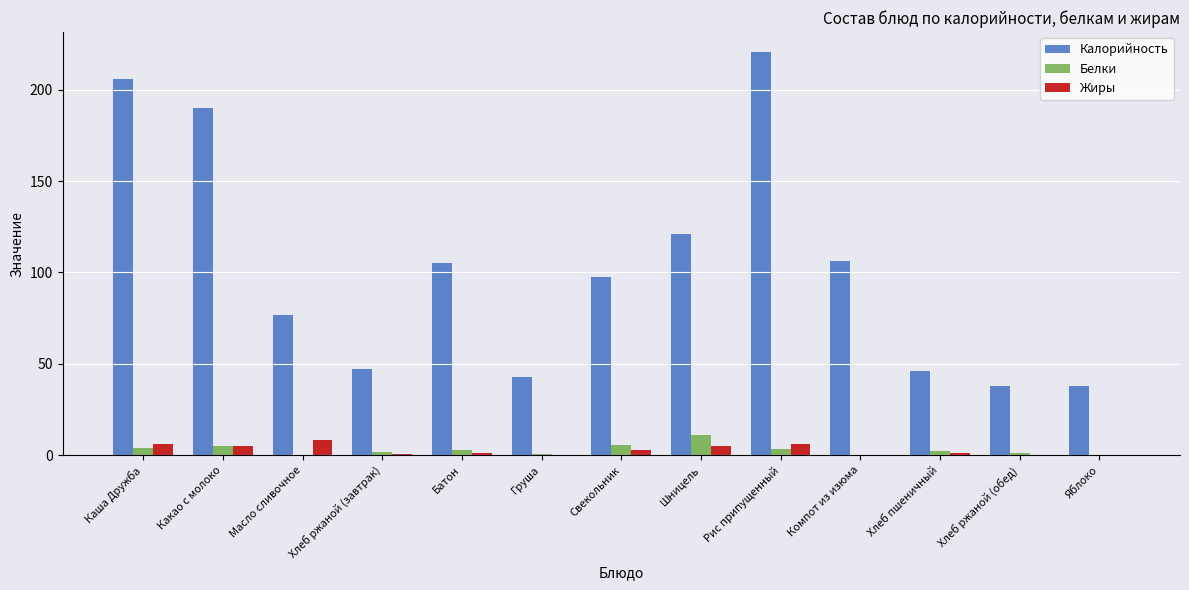

Is the value of Жиры at Масло сливочное greater than the value of Калорийность at Компот из изюма?

No